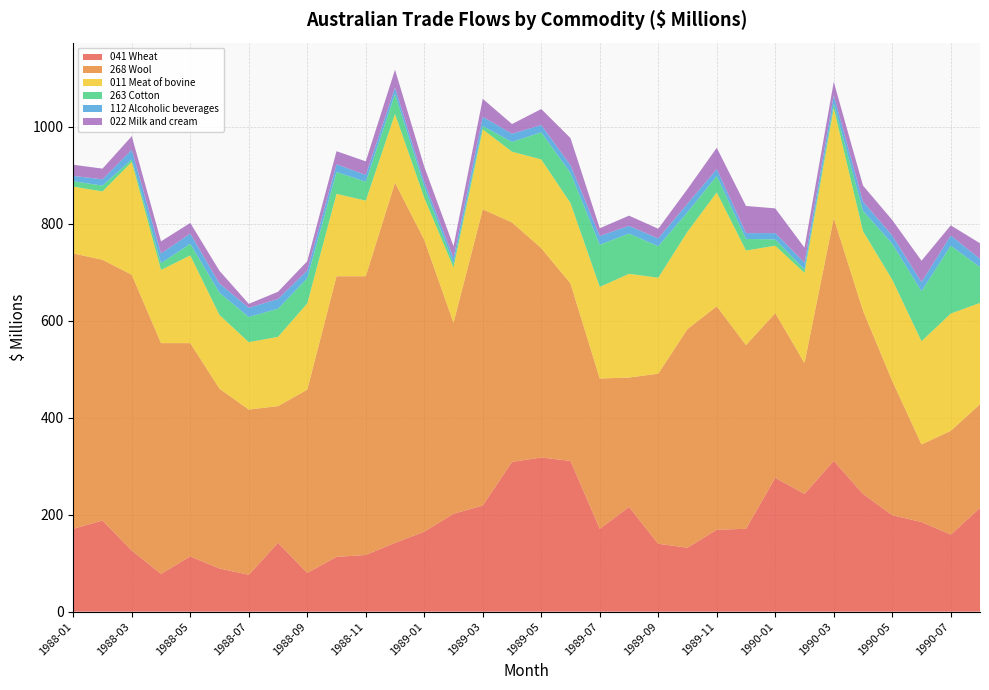

Reading right to left, what are all the values shown in this chart?

041 Wheat: 1990-08=214	1990-07=159	1990-06=185	1990-05=199	1990-04=243	1990-03=311	1990-02=243	1990-01=276	1989-12=171	1989-11=169	1989-10=132	1989-09=140	1989-08=216	1989-07=171	1989-06=311	1989-05=318	1989-04=309	1989-03=219	1989-02=202	1989-01=165	1988-12=142	1988-11=117	1988-10=113	1988-09=80	1988-08=142	1988-07=76	1988-06=89	1988-05=114	1988-04=78	1988-03=126	1988-02=188	1988-01=171
268 Wool: 1990-08=214	1990-07=214	1990-06=160	1990-05=277	1990-04=378	1990-03=501	1990-02=270	1990-01=340	1989-12=379	1989-11=461	1989-10=451	1989-09=351	1989-08=267	1989-07=310	1989-06=366	1989-05=432	1989-04=494	1989-03=611	1989-02=394	1989-01=602	1988-12=743	1988-11=575	1988-10=579	1988-09=378	1988-08=282	1988-07=341	1988-06=371	1988-05=440	1988-04=476	1988-03=569	1988-02=538	1988-01=568
011 Meat of bovine: 1990-08=209	1990-07=242	1990-06=213	1990-05=209	1990-04=164	1990-03=227	1990-02=186	1990-01=139	1989-12=195	1989-11=235	1989-10=201	1989-09=198	1989-08=214	1989-07=189	1989-06=166	1989-05=183	1989-04=146	1989-03=165	1989-02=114	1989-01=87	1988-12=142	1988-11=156	1988-10=170	1988-09=178	1988-08=143	1988-07=139	1988-06=152	1988-05=181	1988-04=151	1988-03=233	1988-02=141	1988-01=138
263 Cotton: 1990-08=74	1990-07=140	1990-06=103	1990-05=74	1990-04=42	1990-03=9	1990-02=7	1990-01=13	1989-12=24	1989-11=34	1989-10=40	1989-09=65	1989-08=83	1989-07=87	1989-06=62	1989-05=56	1989-04=20	1989-03=7	1989-02=8	1989-01=23	1988-12=41	1988-11=39	1988-10=45	1988-09=52	1988-08=58	1988-07=52	1988-06=46	1988-05=24	1988-04=14	1988-03=5	1988-02=12	1988-01=11
112 Alcoholic beverages: 1990-08=17	1990-07=21	1990-06=19	1990-05=17	1990-04=19	1990-03=17	1990-02=14	1990-01=13	1989-12=12	1989-11=14	1989-10=18	1989-09=16	1989-08=16	1989-07=18	1989-06=16	1989-05=15	1989-04=17	1989-03=19	1989-02=12	1989-01=10	1988-12=13	1988-11=14	1988-10=16	1988-09=16	1988-08=20	1988-07=19	1988-06=19	1988-05=21	1988-04=20	1988-03=20	1988-02=13	1988-01=11
022 Milk and cream: 1990-08=32	1990-07=21	1990-06=44	1990-05=32	1990-04=33	1990-03=28	1990-02=31	1990-01=51	1989-12=56	1989-11=44	1989-10=30	1989-09=20	1989-08=21	1989-07=16	1989-06=56	1989-05=33	1989-04=20	1989-03=37	1989-02=24	1989-01=31	1988-12=37	1988-11=28	1988-10=27	1988-09=19	1988-08=15	1988-07=8	1988-06=26	1988-05=22	1988-04=25	1988-03=28	1988-02=22	1988-01=23